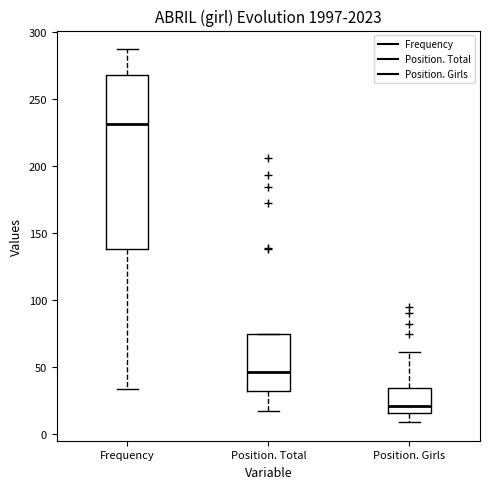

Reading left to right, transcribe this box plot: for each box, give where its median line is, the range the box spans, and where its two whiskers end, as read against the y-axis. The values are not printed on the chart, so give them approximately, as read against the axis.

Frequency: median 230, box 140 to 270, whiskers 35 to 285
Position. Total: median 45, box 35 to 75, whiskers 15 to 75
Position. Girls: median 20, box 15 to 35, whiskers 10 to 60